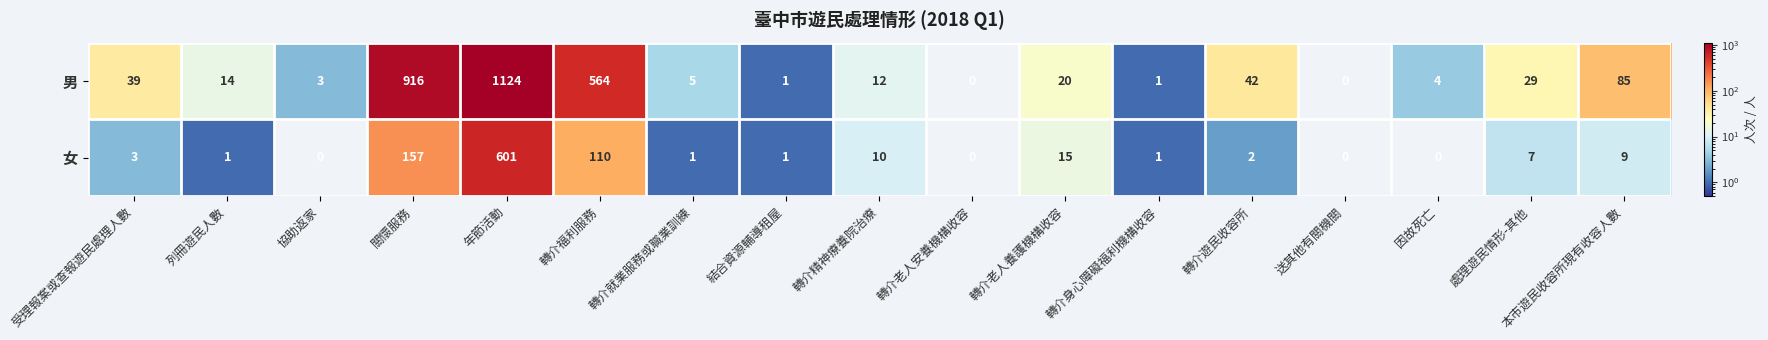

What is the maximum value shown in the chart?

1124